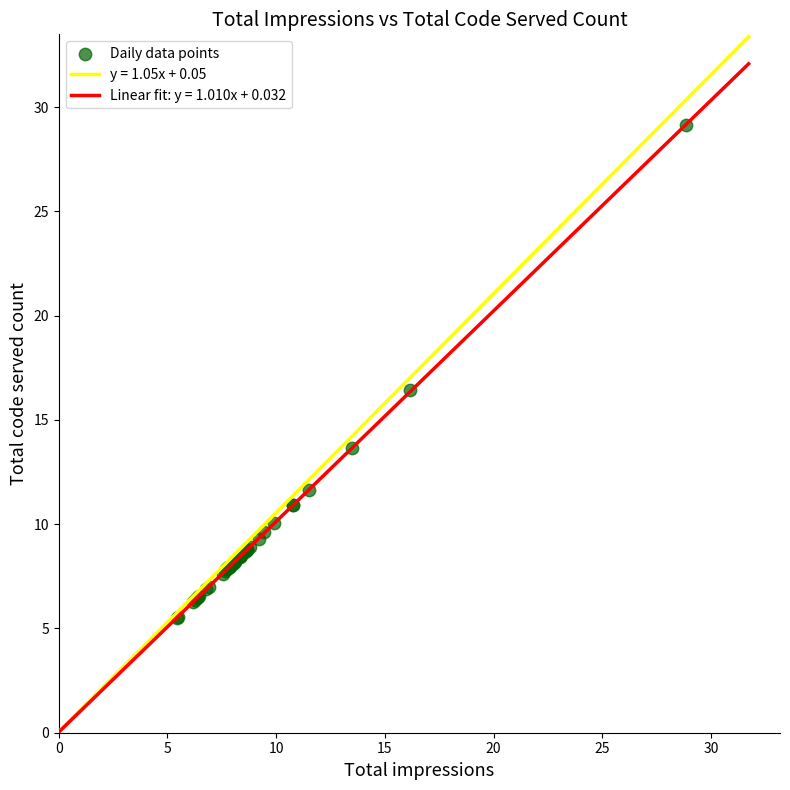

What Y value in the scatter plot is closest to 17?

16.4